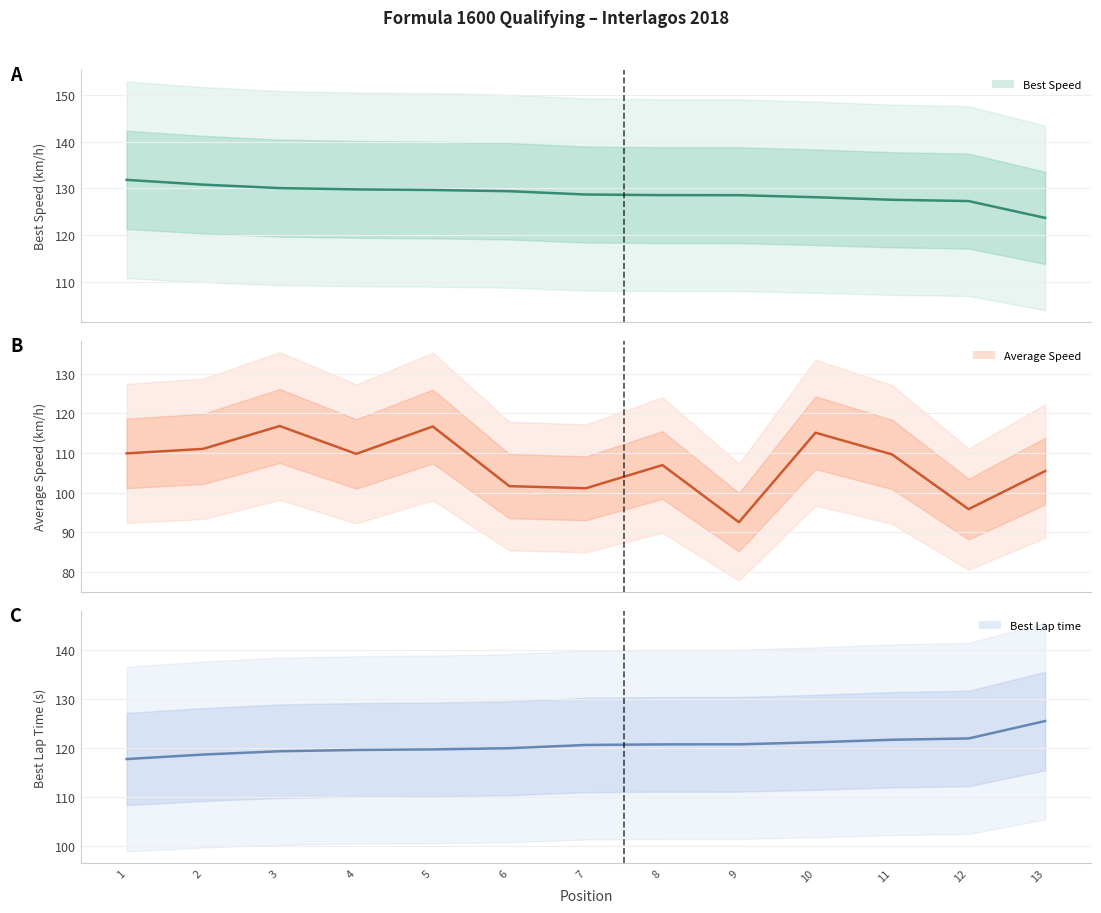

What are all the series names shown in the legend?

Best Lap time, Best Speed, Average Speed